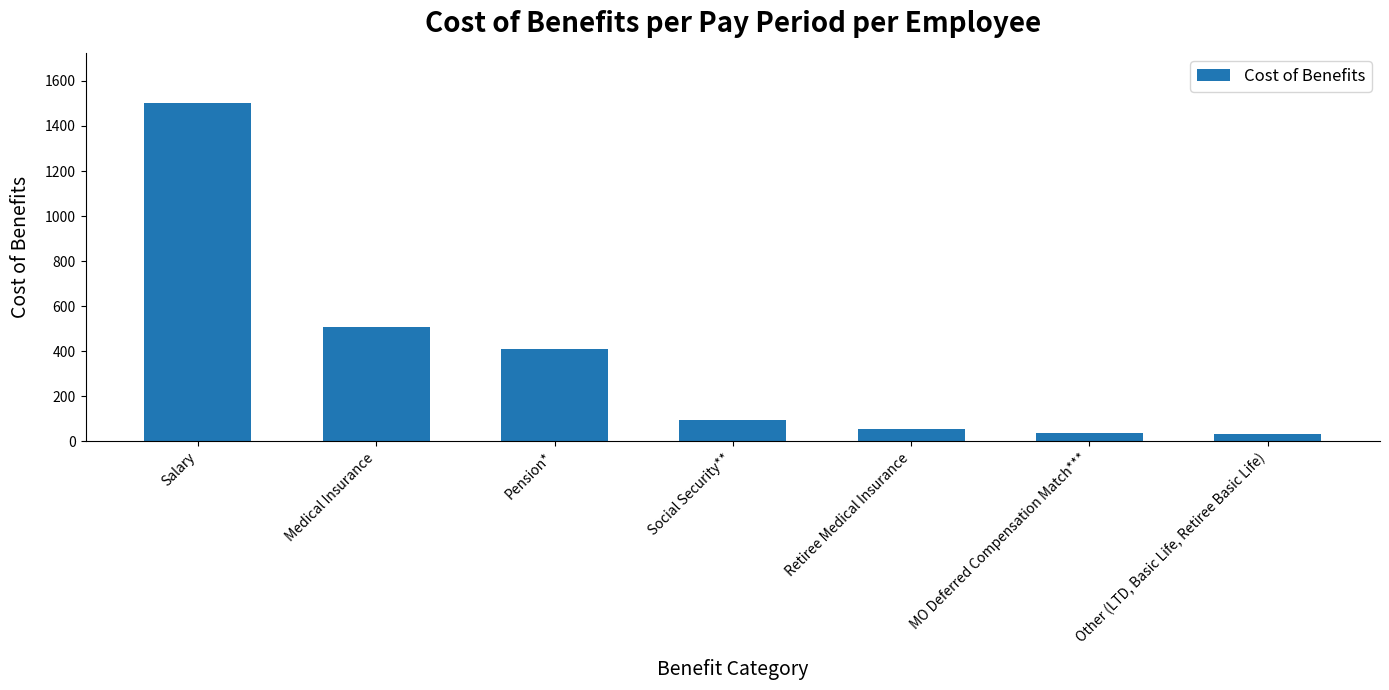

Which category has the highest value across all series?

Salary